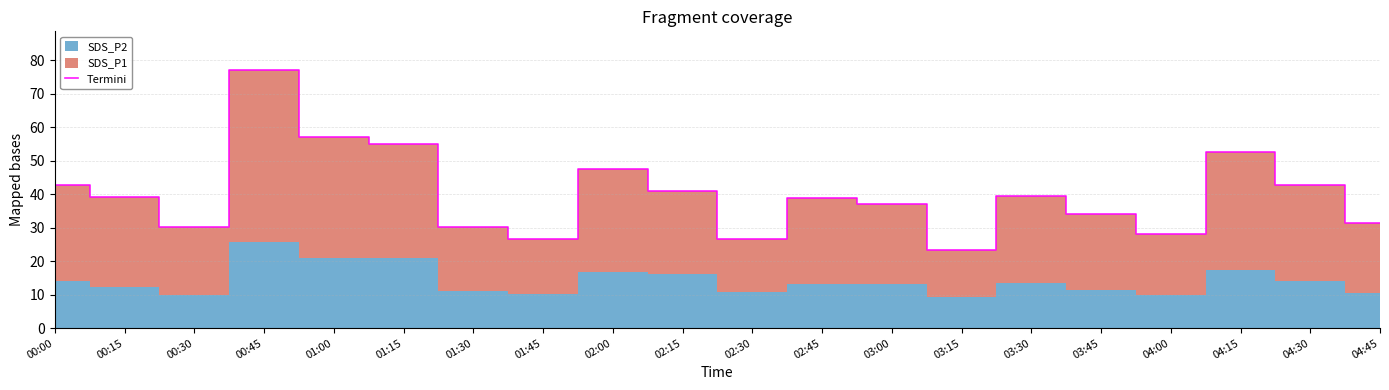

What is the greatest value displayed?

77.1